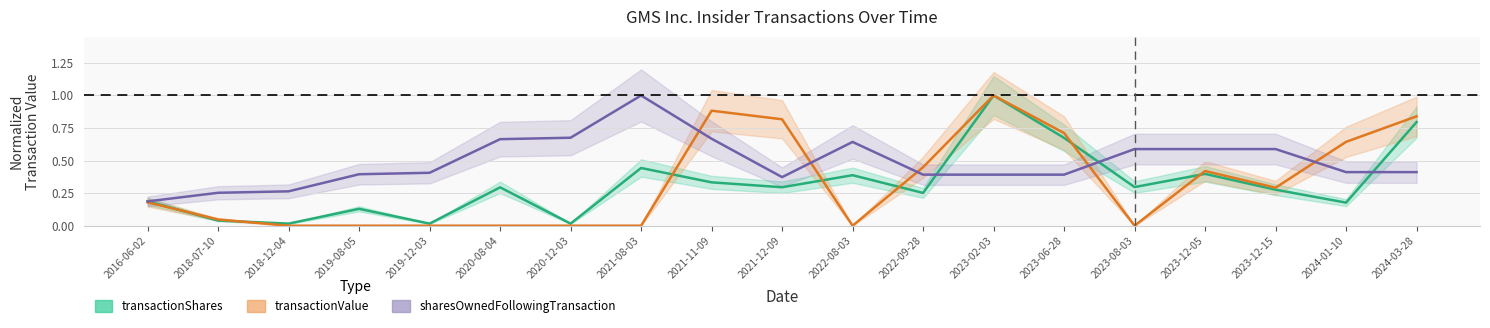

What is the sum of the sharesOwnedFollowingTransaction values at 2019-12-03 and 2020-12-03?

1.1